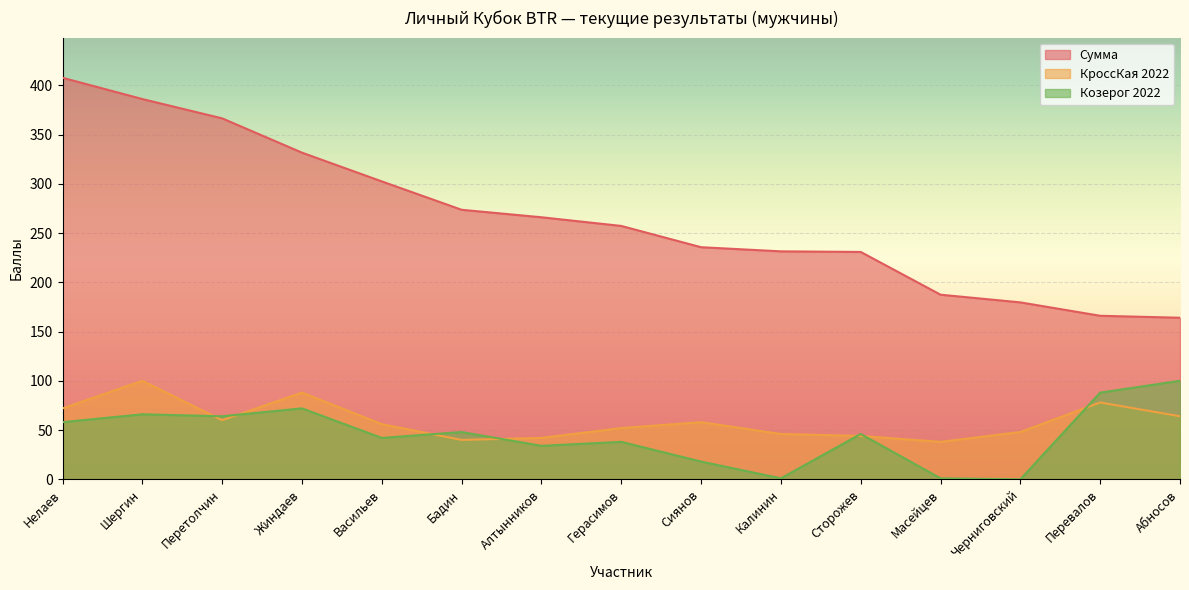

Which series has the largest total across all categories?

Сумма